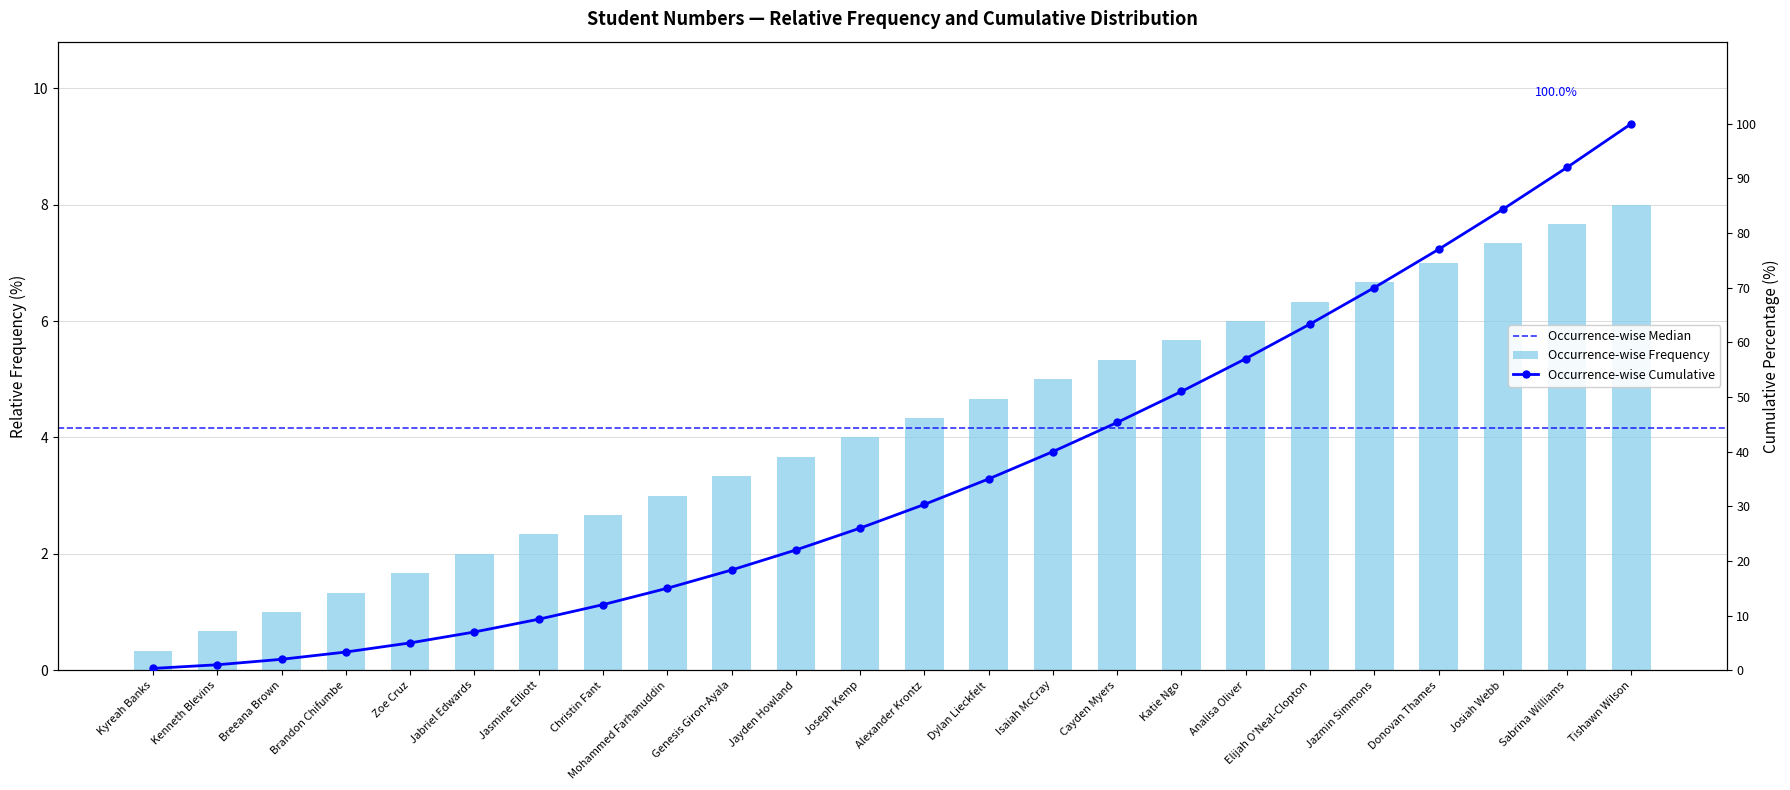

List the labels in order of value, smallest first.

Kyreah Banks, Kenneth Blevins, Breeana Brown, Brandon Chifumbe, Zoe Cruz, Jabriel Edwards, Jasmine Elliott, Christin Fant, Mohammed Farhanuddin, Genesis Giron-Ayala, Jayden Howland, Joseph Kemp, Alexander Krontz, Dylan Lieckfelt, Isaiah McCray, Cayden Myers, Katie Ngo, Analisa Oliver, Elijah O'Neal-Clopton, Jazmin Simmons, Donovan Thames, Josiah Webb, Sabrina Williams, Tishawn Wilson